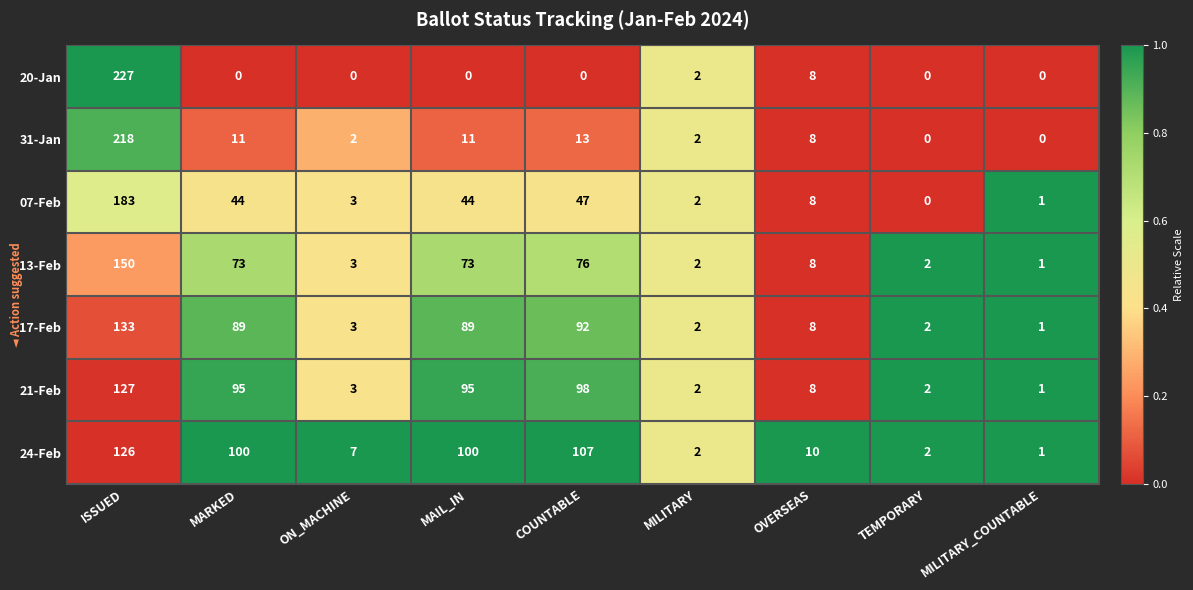

At which label does 20-Jan reach its peak?

ISSUED